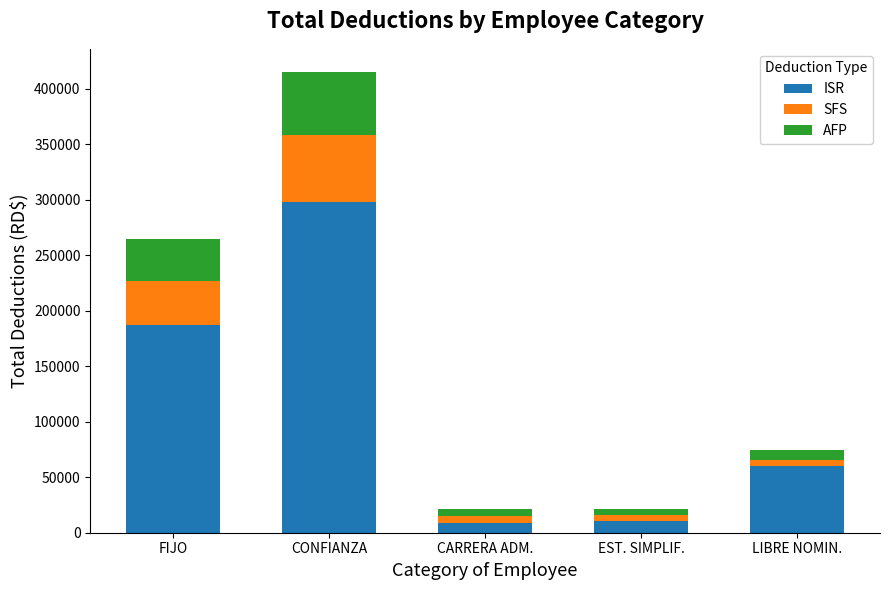

Reading left to right, list the values for the ISR series.

FIJO=187625.8	CONFIANZA=298428.3	CARRERA ADM.=8731.8	EST. SIMPLIF.=10901.5	LIBRE NOMIN.=60009.0